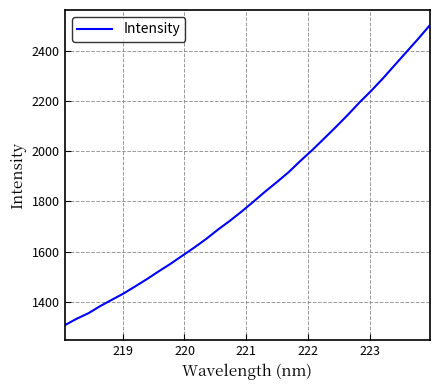

What is the difference between the maximum and minimum values?

1196.2